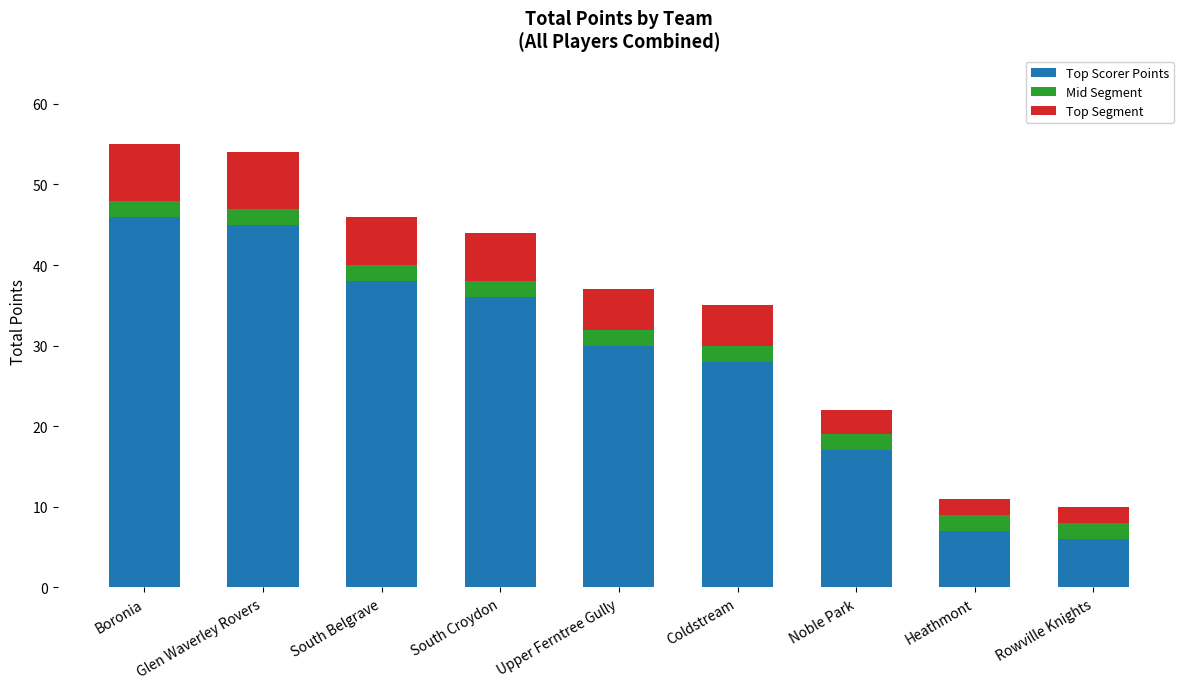

What is the difference between the second highest and second lowest values in the Top Scorer Points series?

38